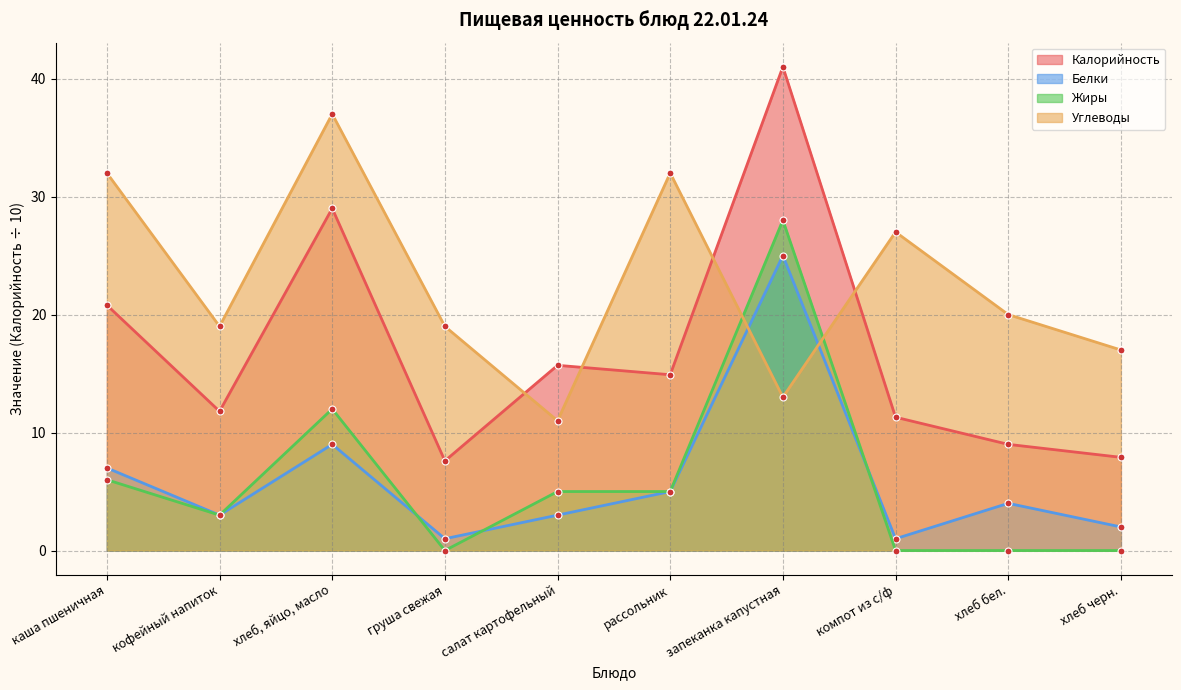

What is the maximum value for Белки?

25.0